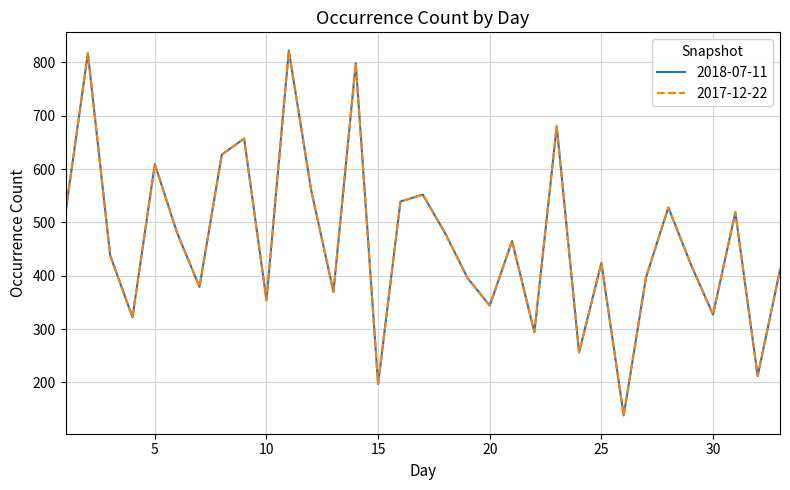

Where does the 2018-07-11 series first go above 438?

1